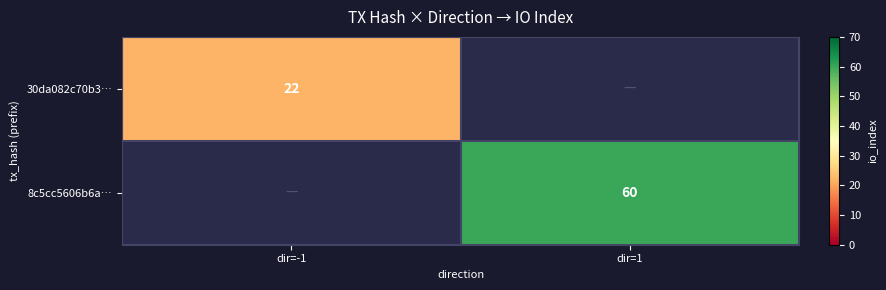

The value of 30da082c70b3… at dir=-1 is 12. True or false?

False